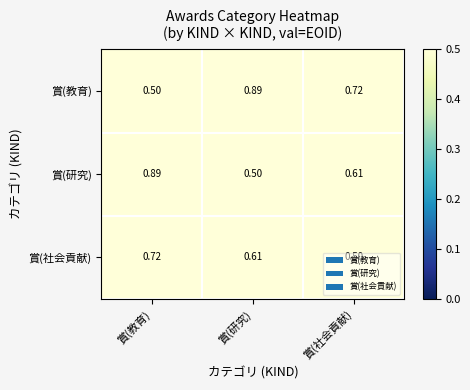

What is the difference between the highest and lowest values at 賞(研究)?

0.4